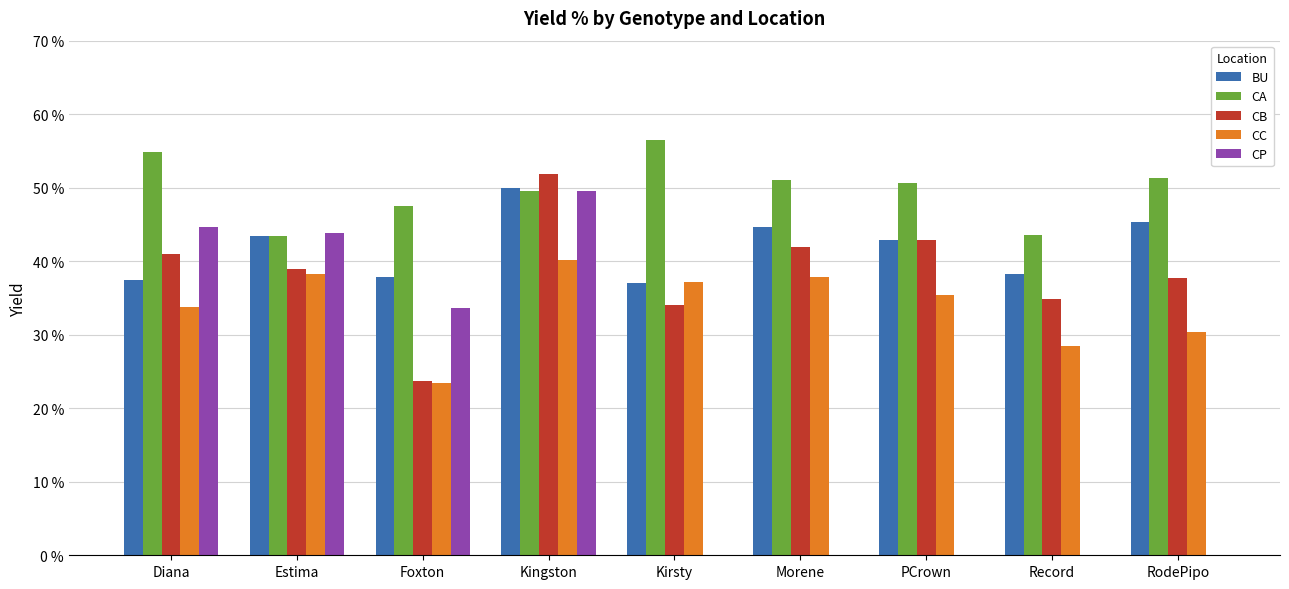

The value of CP at Kirsty is 0.0. True or false?

True